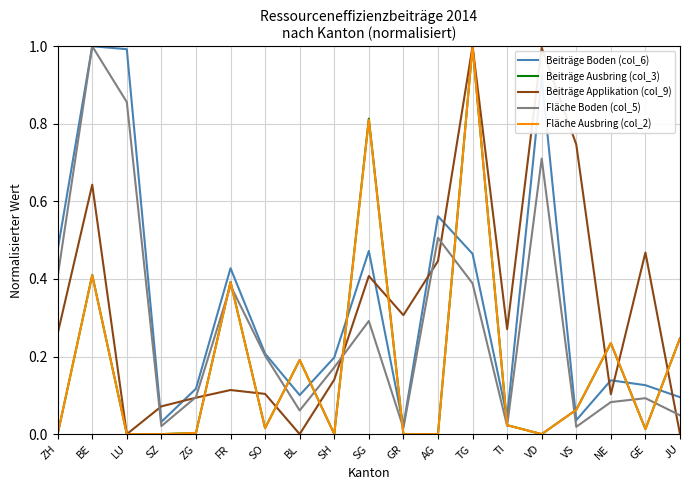

True or false: Beiträge Applikation (col_9) has more than 0 interior local peaks.

True